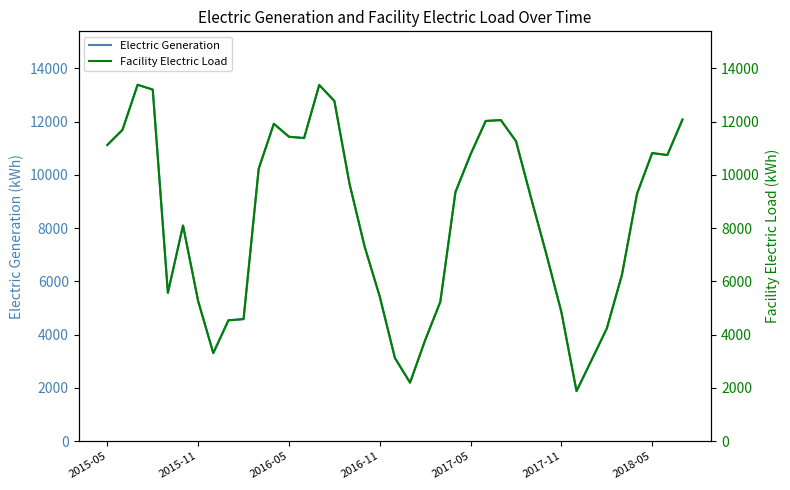

Count the number of categories in the chart.

39